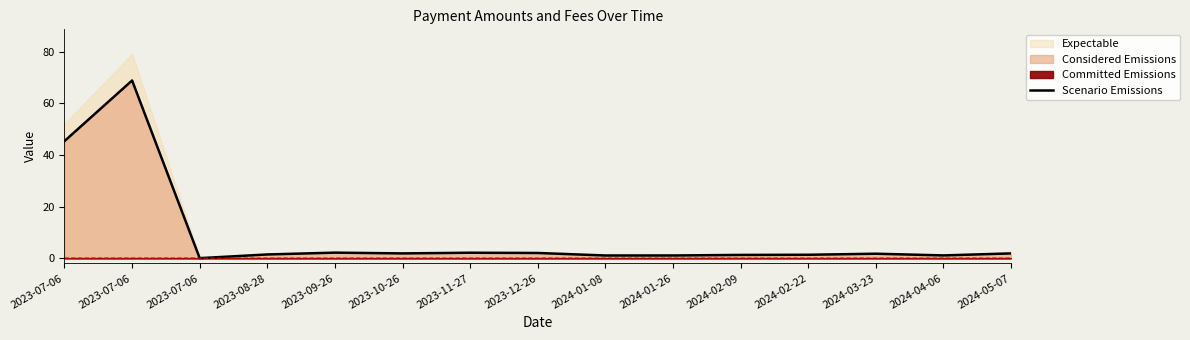

At which category does the data reach its first local valley?

2023-07-06